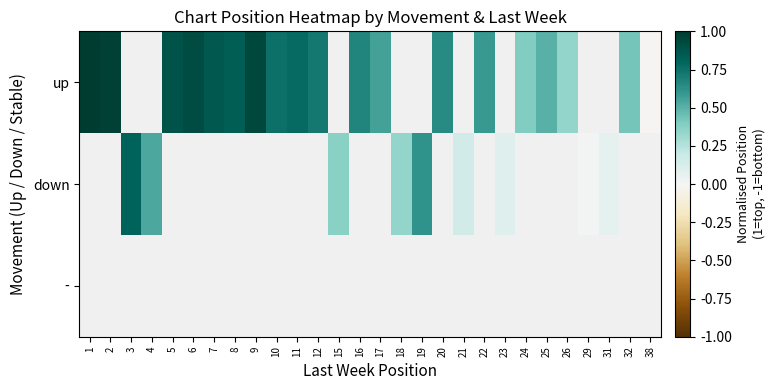

Count the number of data series in this chart.

3